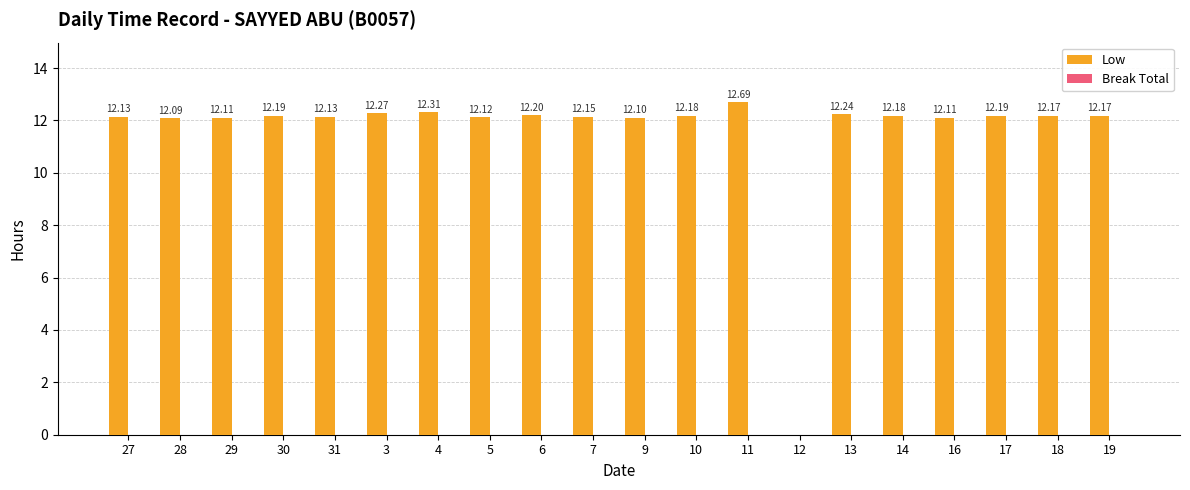

Approximately how many times larger is the value at 17 compared to 13?

1.0